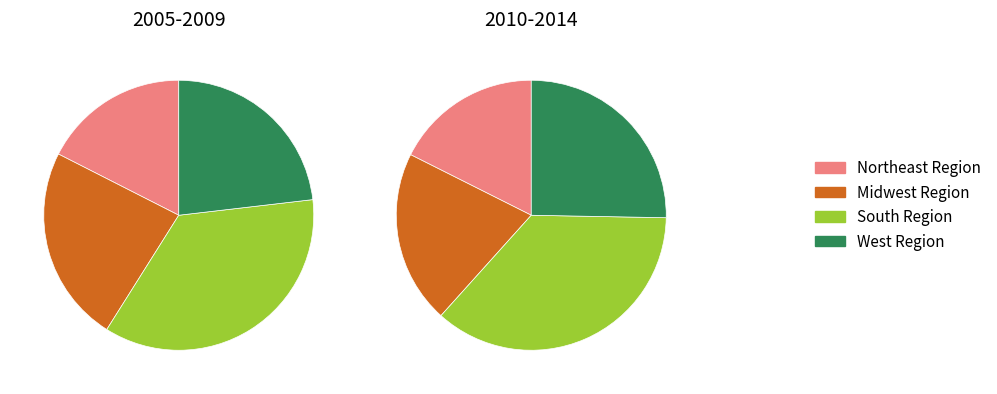

Rank the categories by value from lowest to highest.

Northeast Region, West Region, Midwest Region, South Region